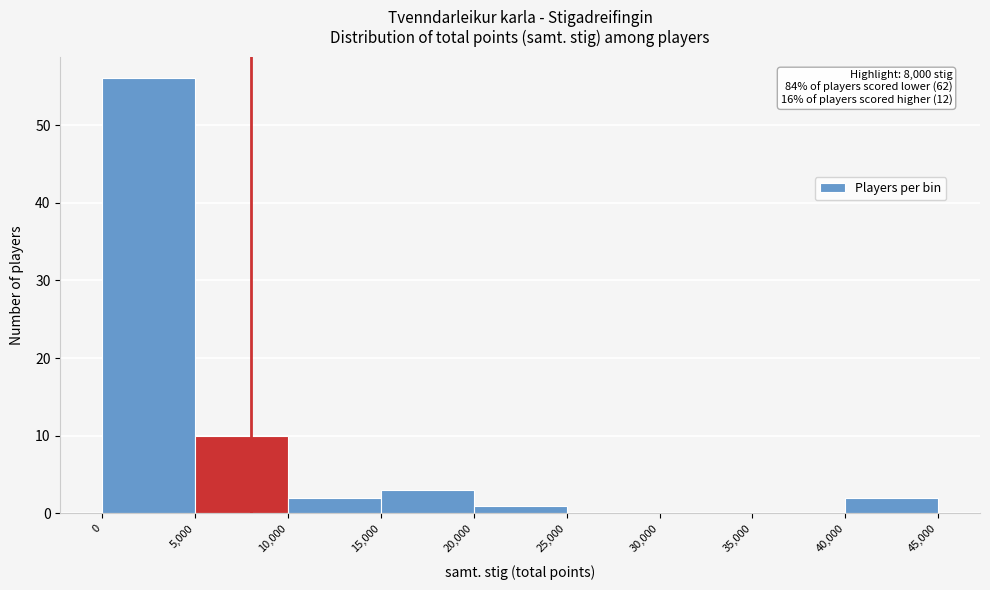

Over which range of the x-axis is the bar tallest?

0 to 5,000